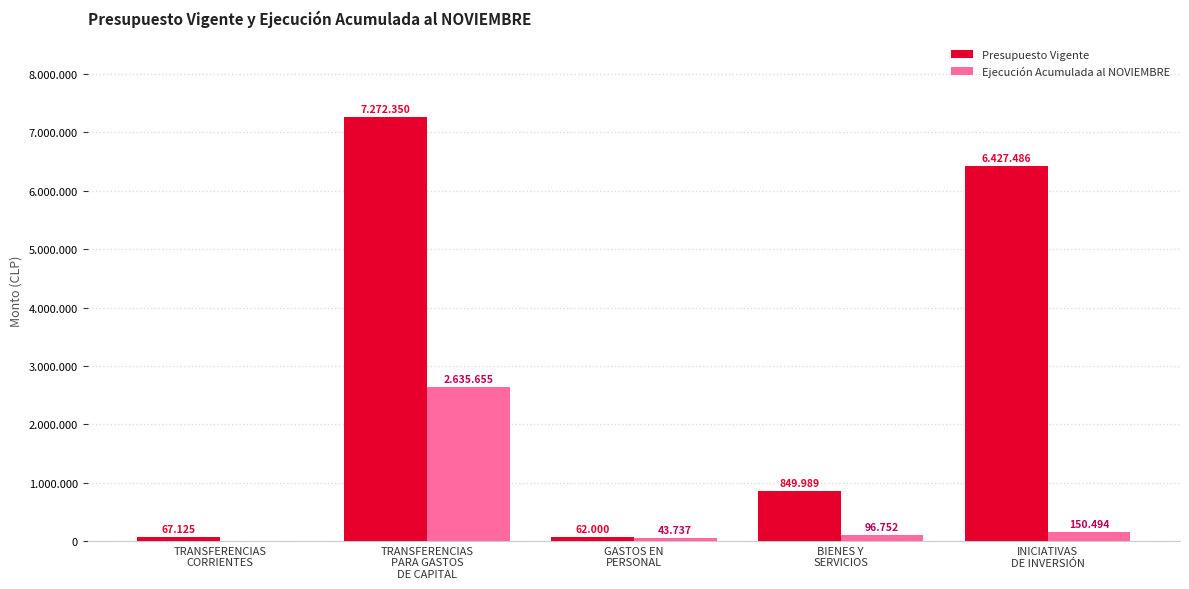

What are all the series names shown in the legend?

Presupuesto Vigente, Ejecución Acumulada al NOVIEMBRE